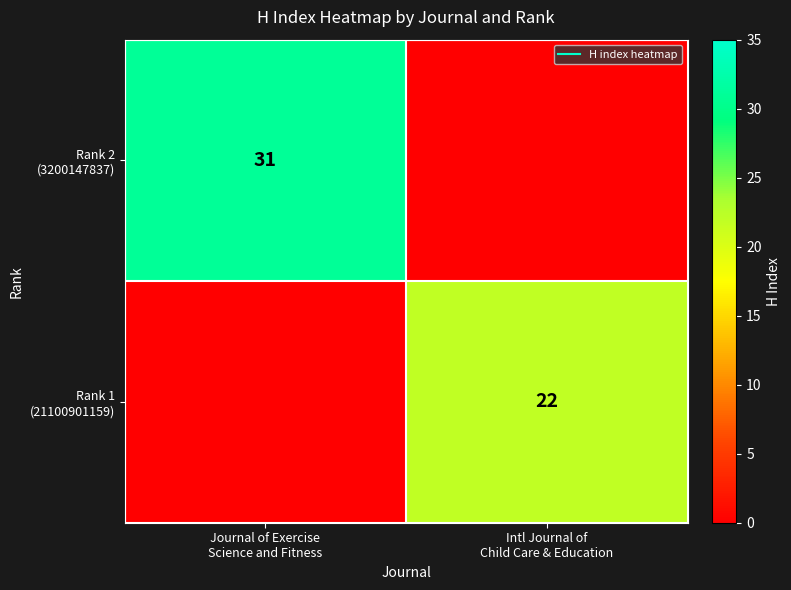

True or false: Rank 2 (3200147837) has a value of 49.0 at Journal of Exercise Science and Fitness.

False